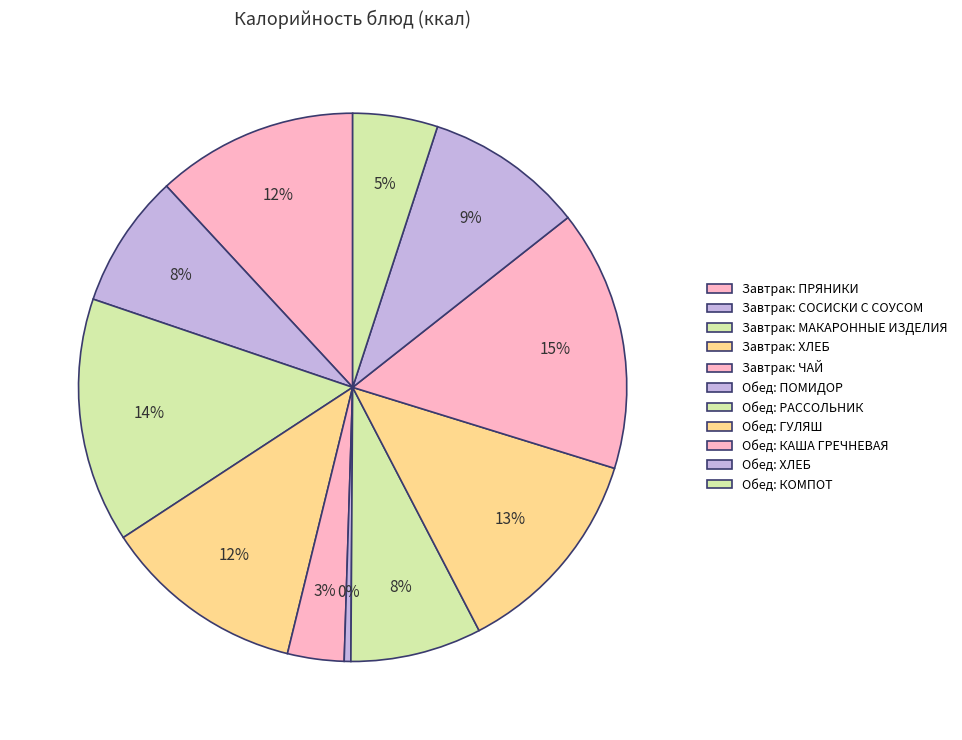

How many segments does this pie chart have?

11